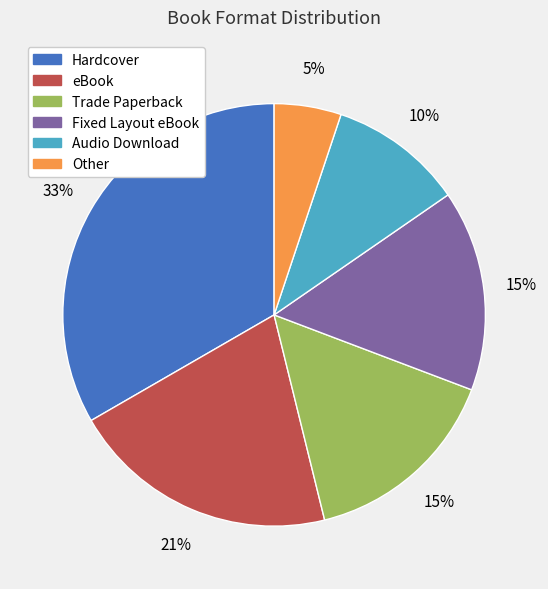

Which category has the smallest portion of the pie?

Other